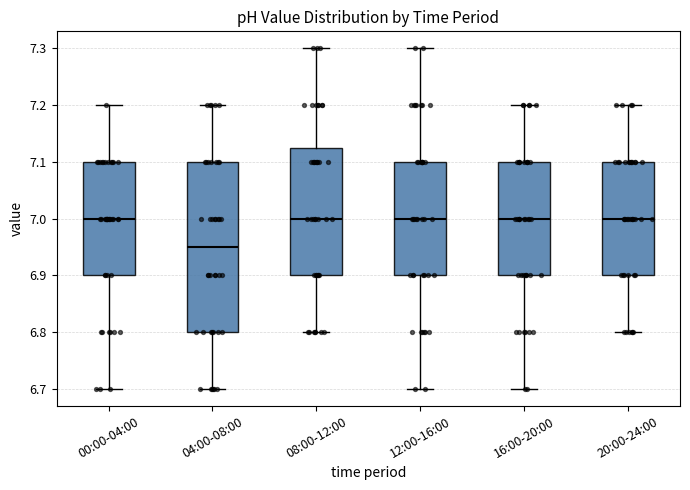

Reading left to right, transcribe this box plot: for each box, give where its median line is, the range the box spans, and where its two whiskers end, as read against the y-axis. The values are not printed on the chart, so give them approximately, as read against the axis.

00:00-04:00: median 7.00, box 6.90 to 7.10, whiskers 6.70 to 7.20
04:00-08:00: median 6.95, box 6.80 to 7.10, whiskers 6.70 to 7.20
08:00-12:00: median 7.00, box 6.90 to 7.13, whiskers 6.80 to 7.30
12:00-16:00: median 7.00, box 6.90 to 7.10, whiskers 6.70 to 7.30
16:00-20:00: median 7.00, box 6.90 to 7.10, whiskers 6.70 to 7.20
20:00-24:00: median 7.00, box 6.90 to 7.10, whiskers 6.80 to 7.20